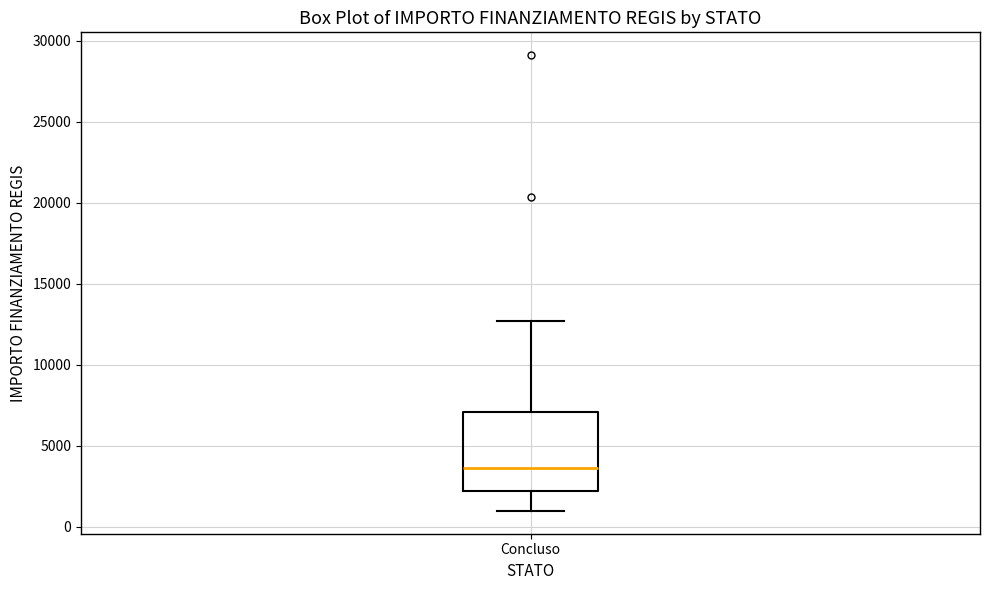

Transcribe this box plot: give where the median line is, the range the box spans, and where the two whiskers end, as read against the y-axis. The values are not printed on the chart, so give them approximately, as read against the axis.

median 3500, box 2000 to 7000, whiskers 1000 to 12500